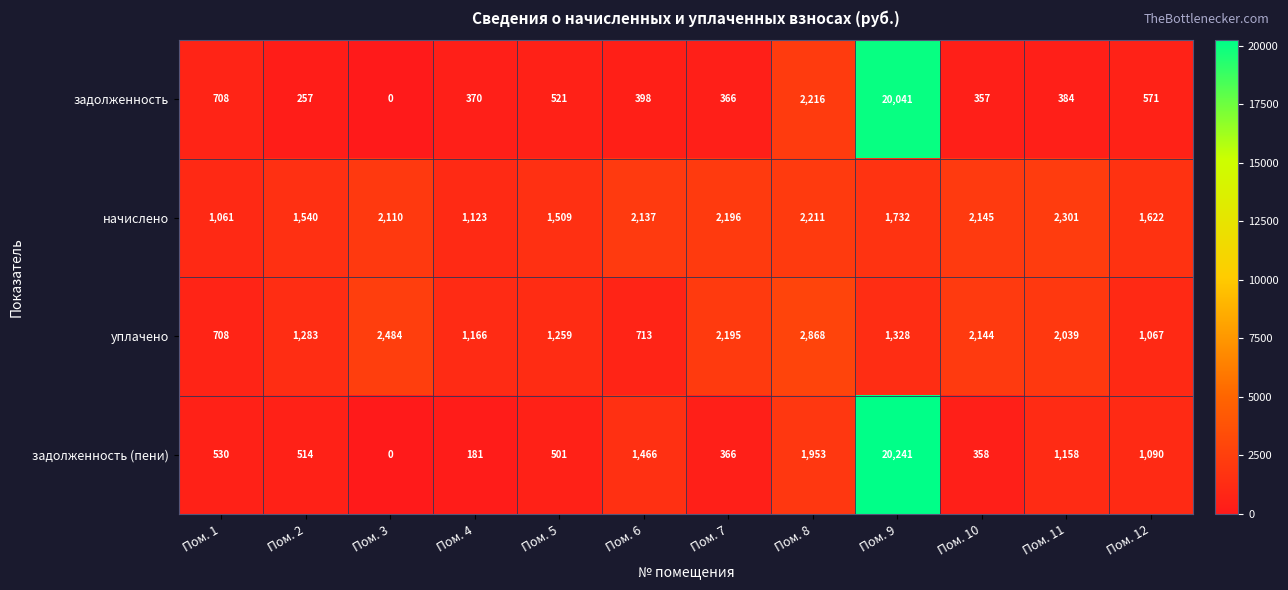

Where does the задолженность series first go above 398?

Пом. 1